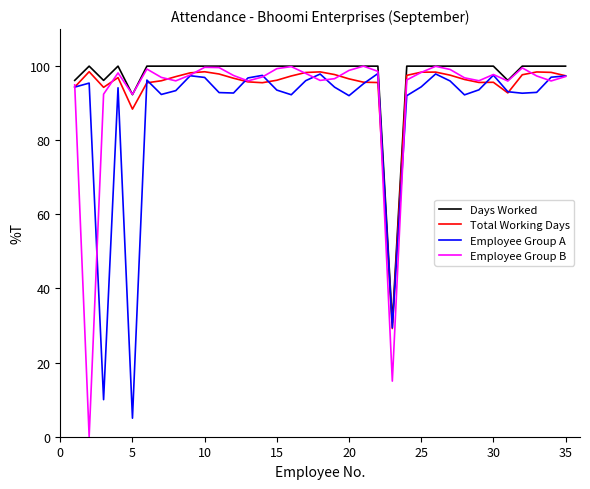

What is the highest value of the Total Working Days series?

98.5